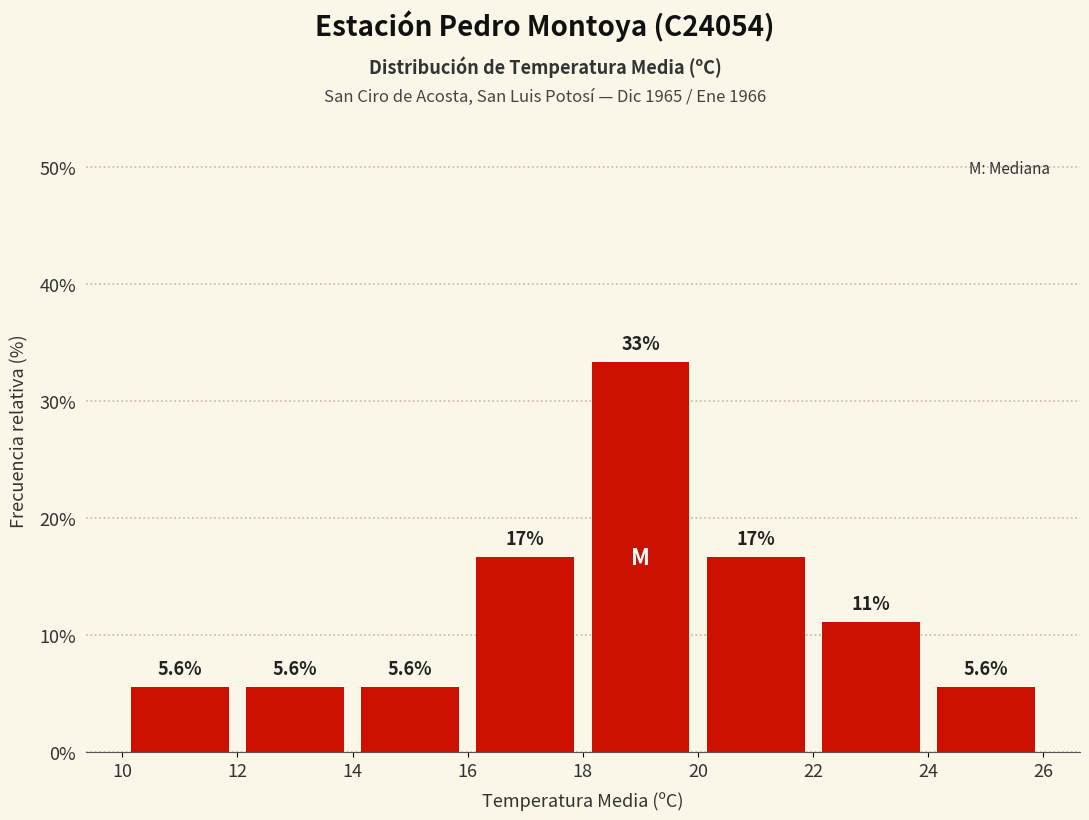

Over which range of the x-axis is the bar tallest?

18 to 20